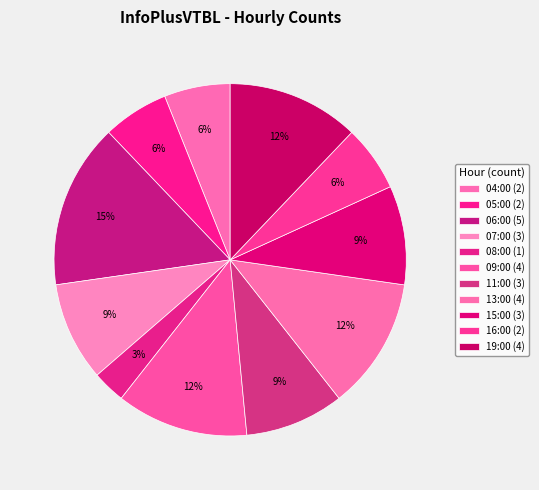

How many segments does this pie chart have?

11